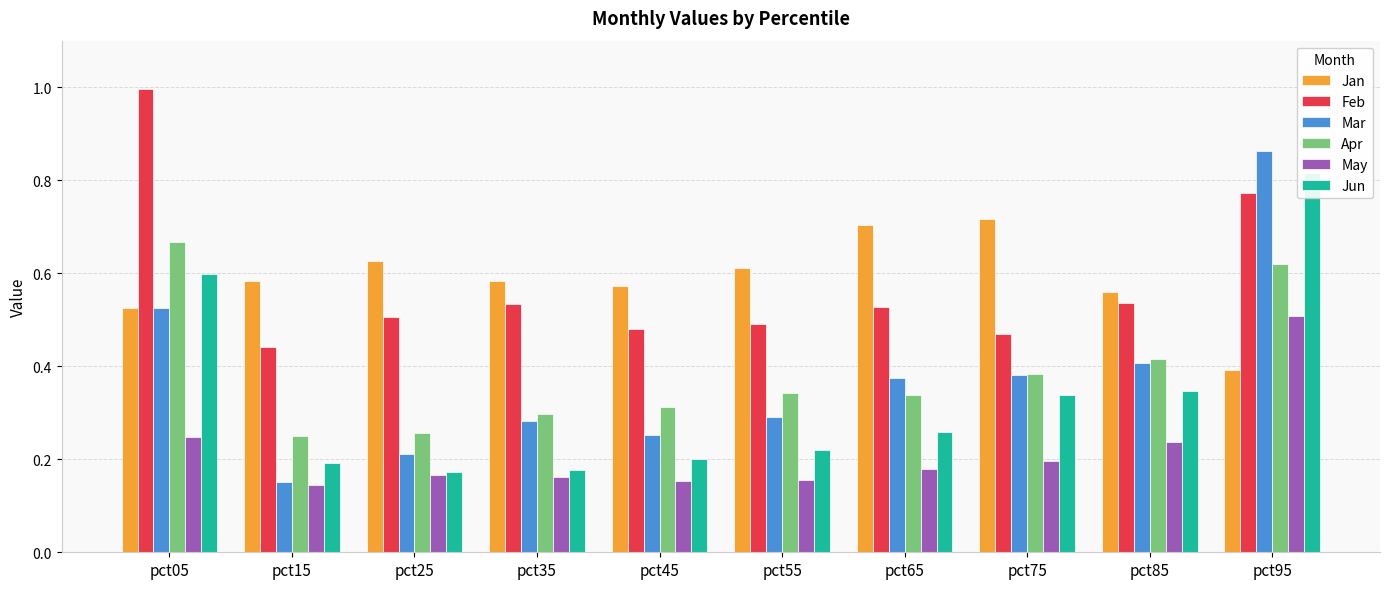

Between pct45 and pct95, which is larger?

pct45